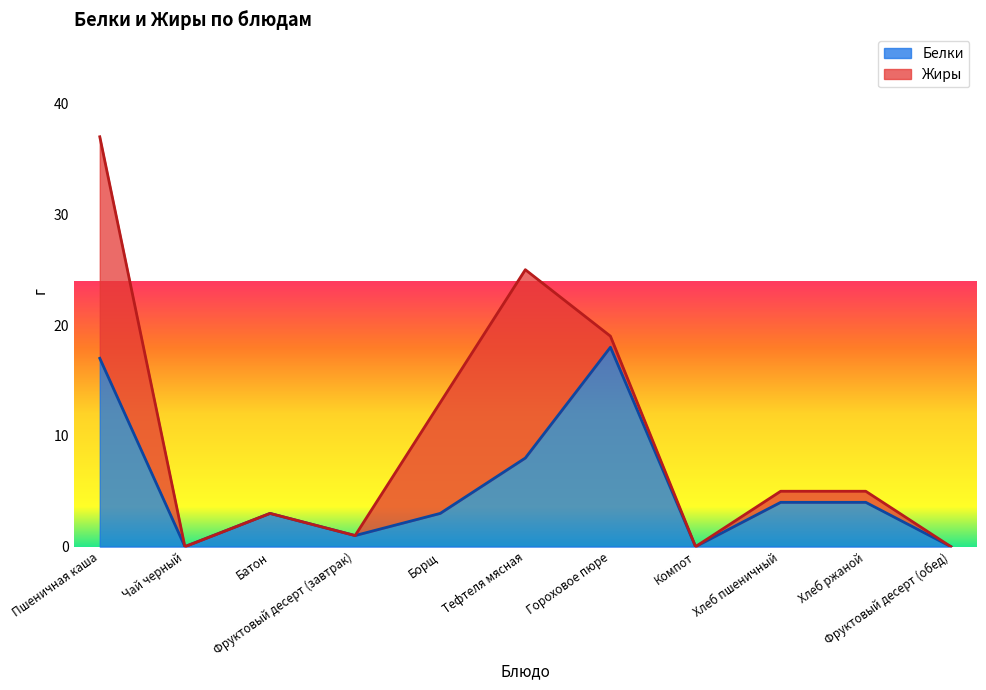

List the labels in order of value, smallest first.

Чай черный, Компот, Фруктовый десерт (обед), Фруктовый десерт (завтрак), Батон, Борщ, Хлеб пшеничный, Хлеб ржаной, Тефтеля мясная, Пшеничная каша, Гороховое пюре